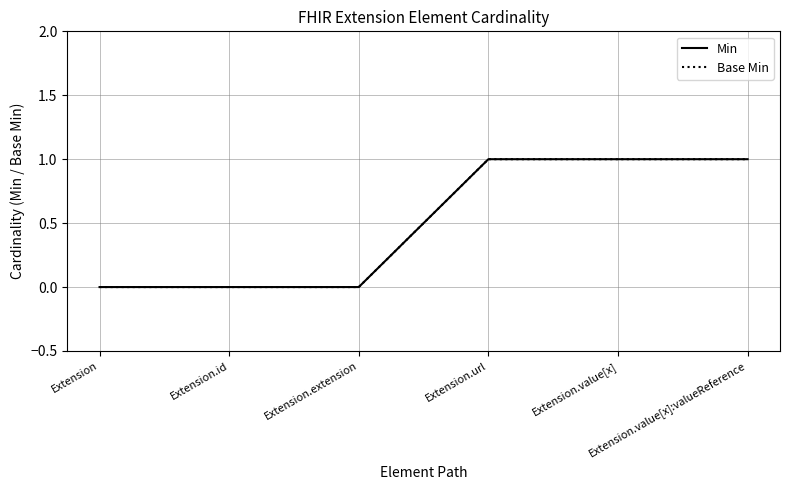

At which category is the sum across all series the highest?

Extension.url